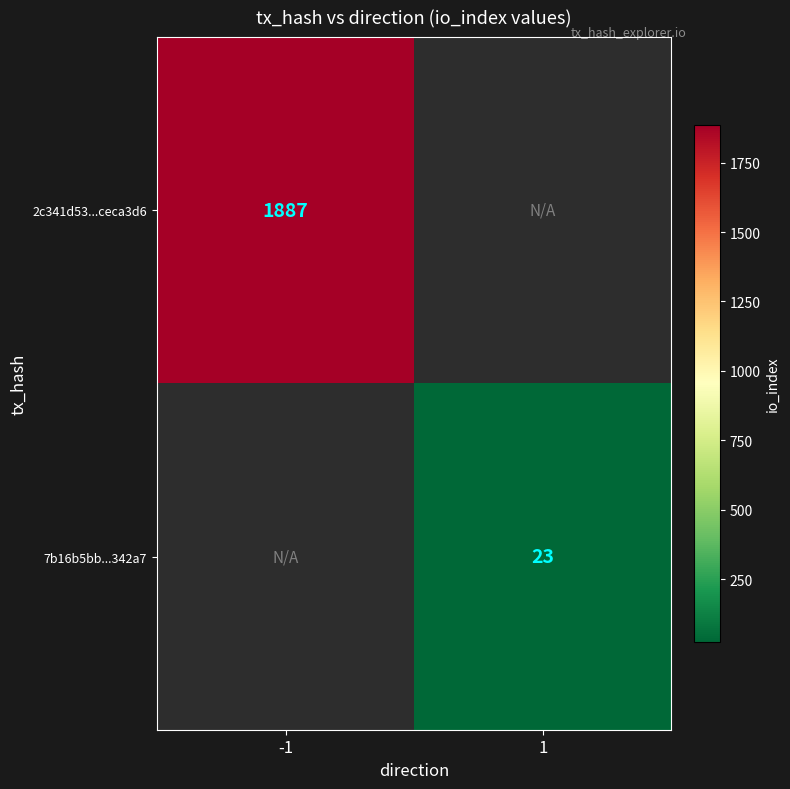

The 7b16b5bb...342a7 series shows 23 at 1. True or false?

True